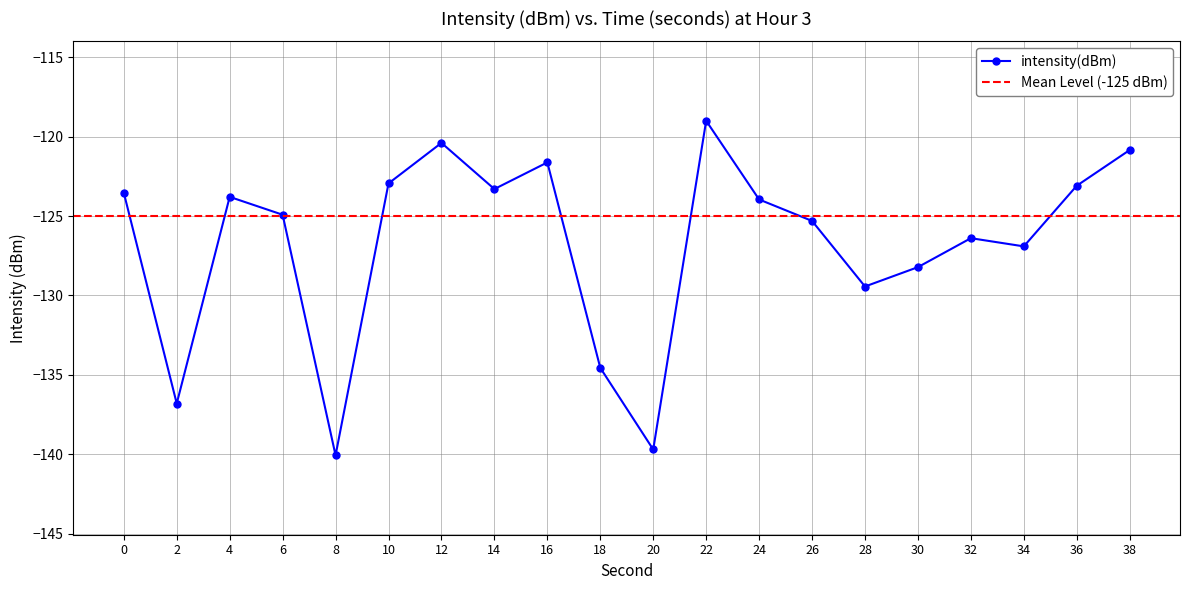

The value at 22 is -119.0. True or false?

True